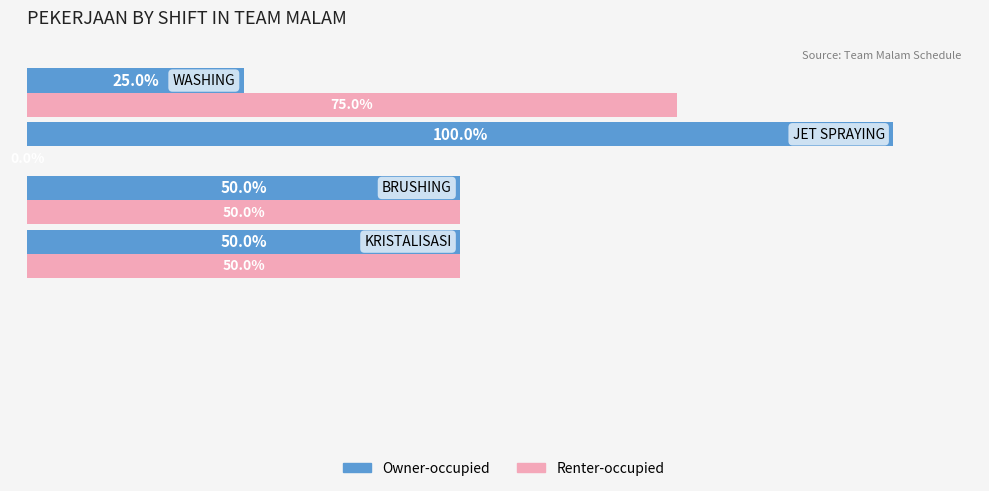

Which series has the largest total across all categories?

Owner-occupied